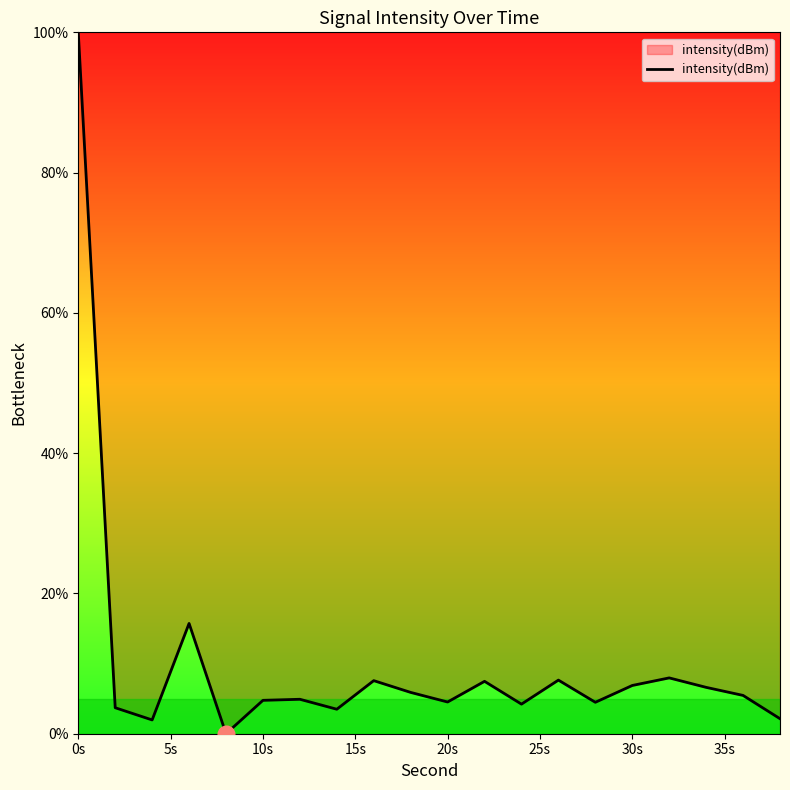

How many positive values are there?

19